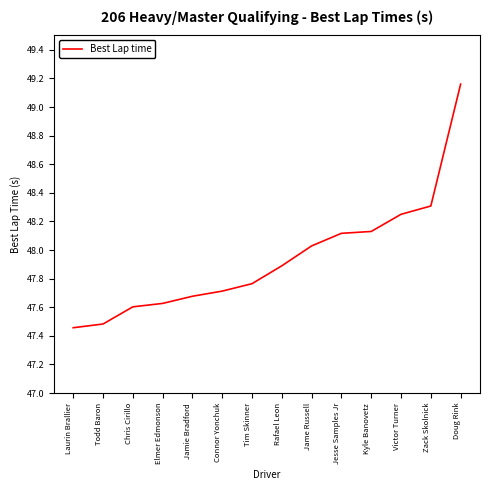

Count the number of categories in the chart.

14